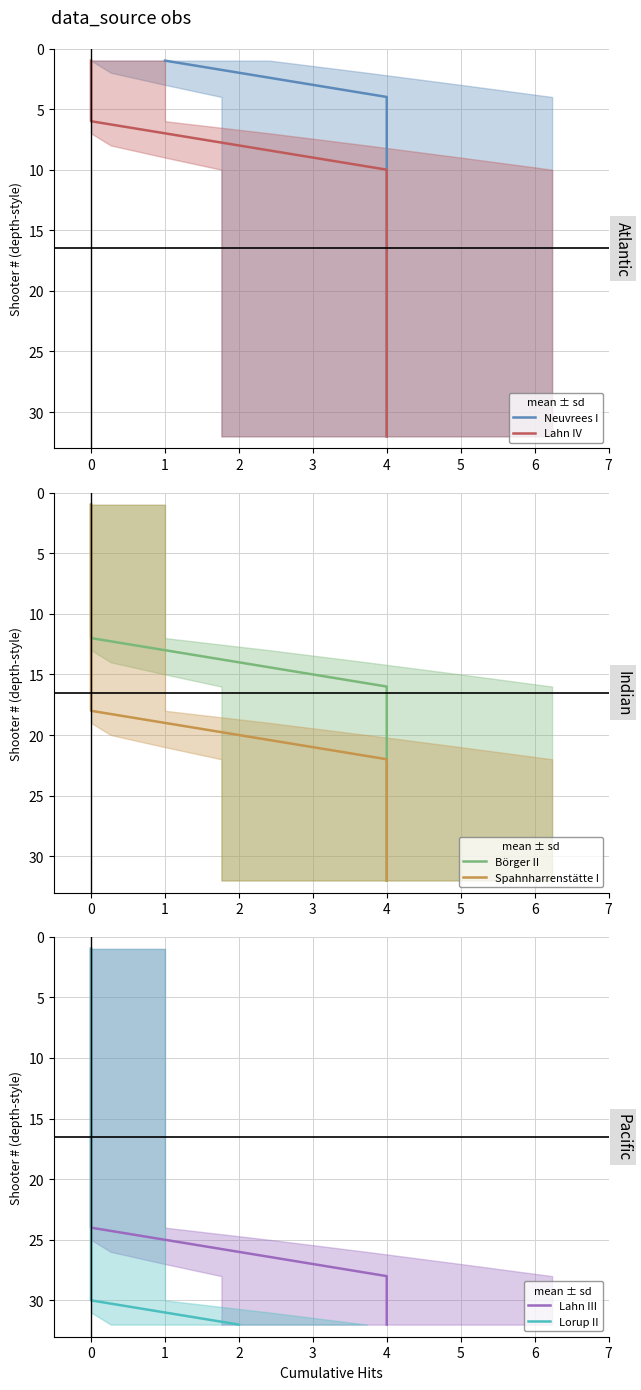

What is the label of the 10th point from the right?

22